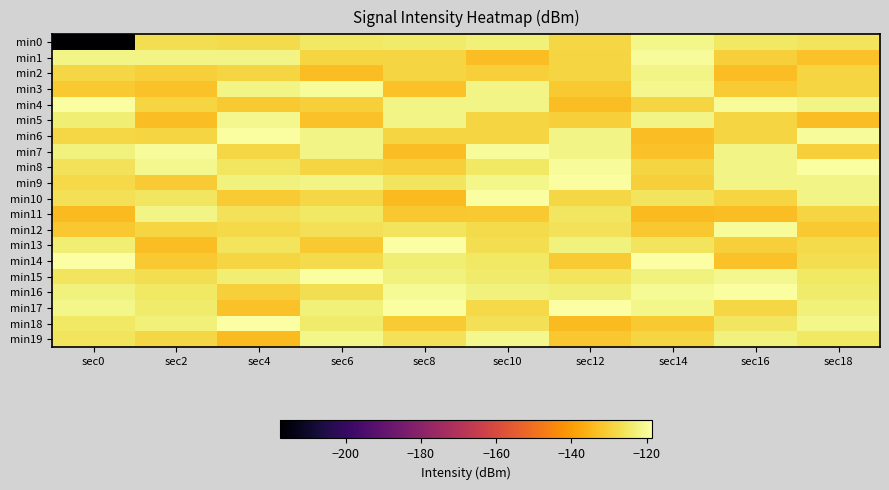

What is the spread (max minus min) of values at sec16?

14.3